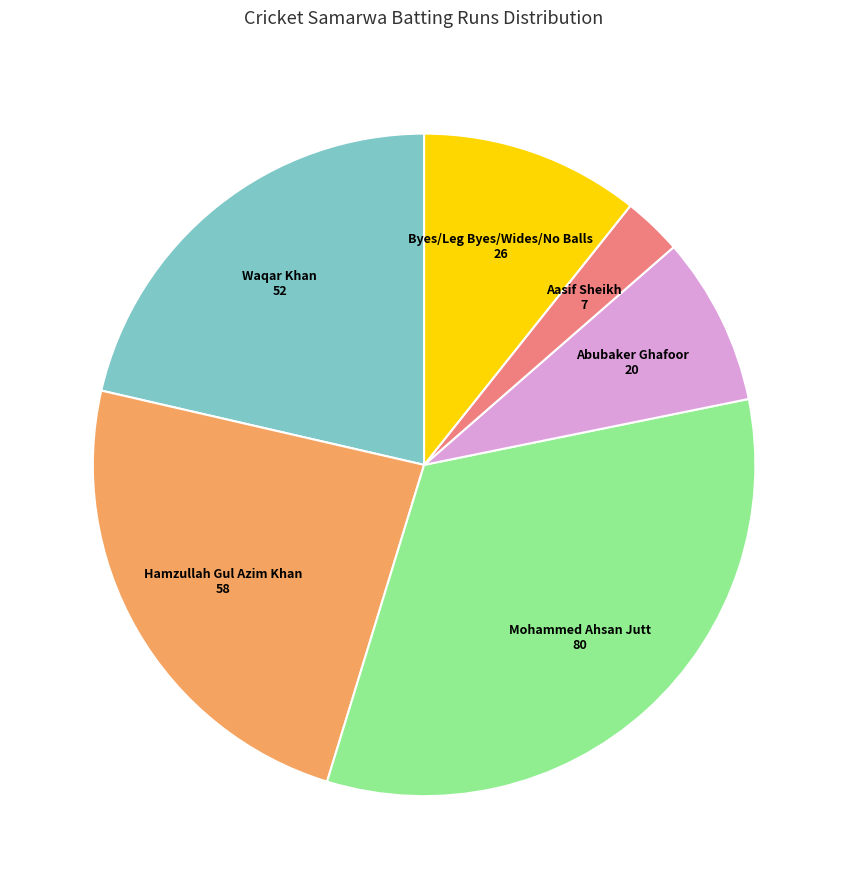

Does any single category account for the majority?

No